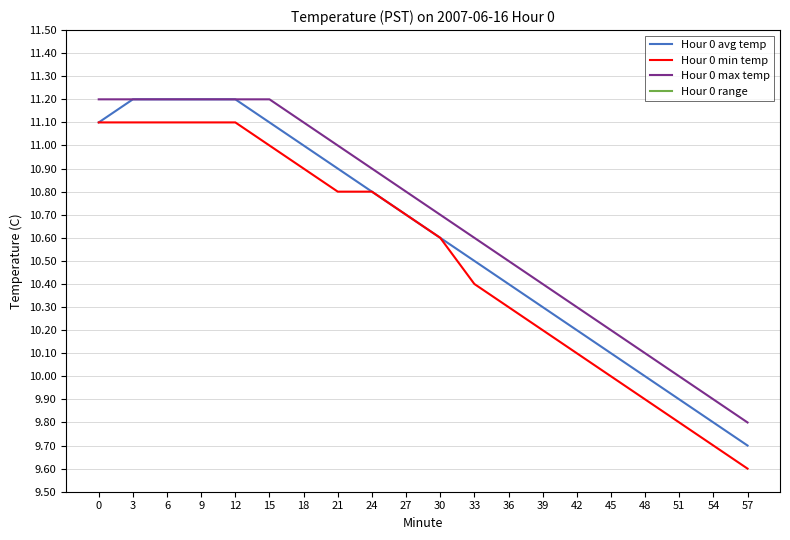

Is it true that Hour 0 avg temp equals 4.3 at 24?

False